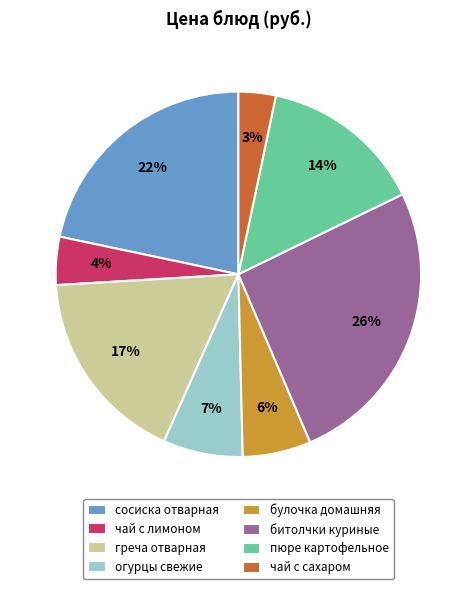

Is булочка домашняя the majority of the pie?

No